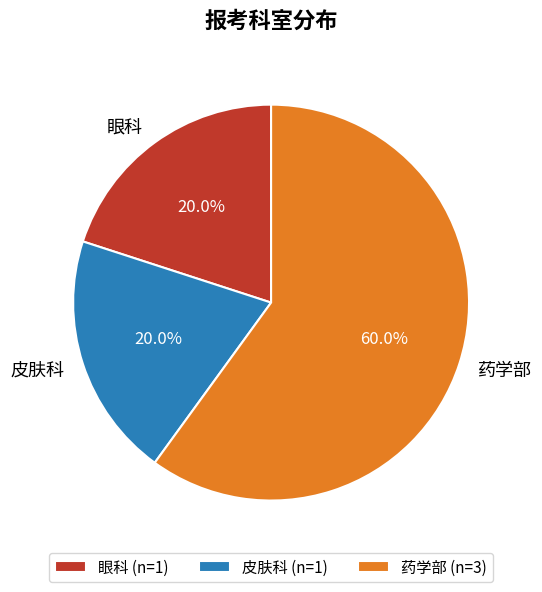

Do 药学部 and 皮肤科 together represent more than half of the pie?

Yes